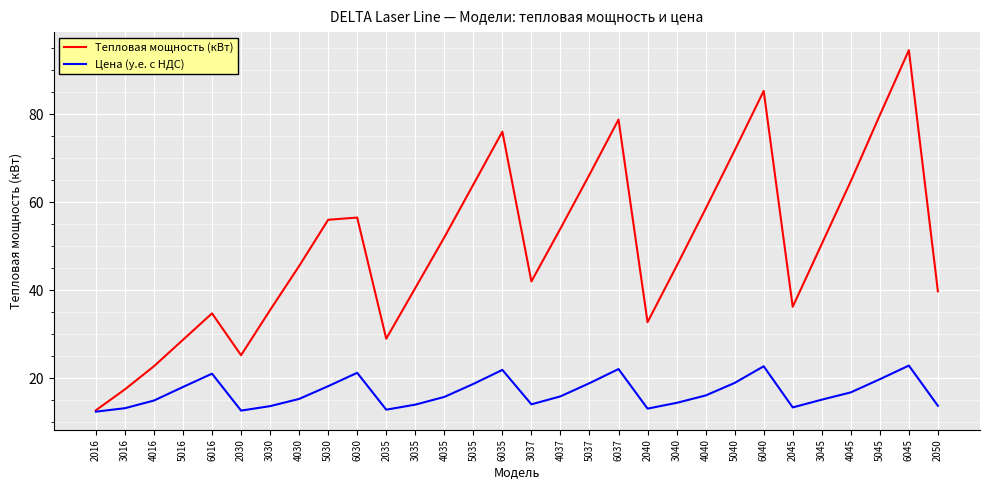

What are all the series names shown in the legend?

Тепловая мощность (кВт), Цена (у.е. с НДС)